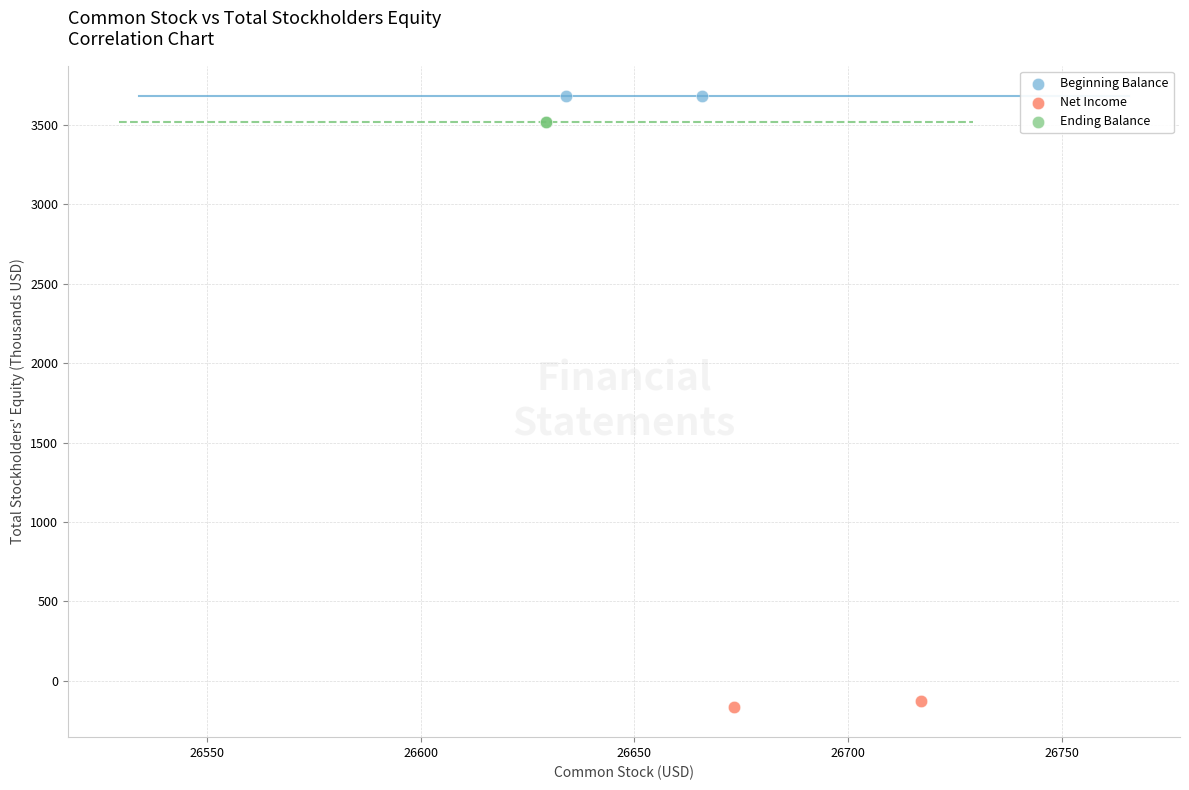

What are all the series names shown in the legend?

Beginning Balance, Net Income, Ending Balance